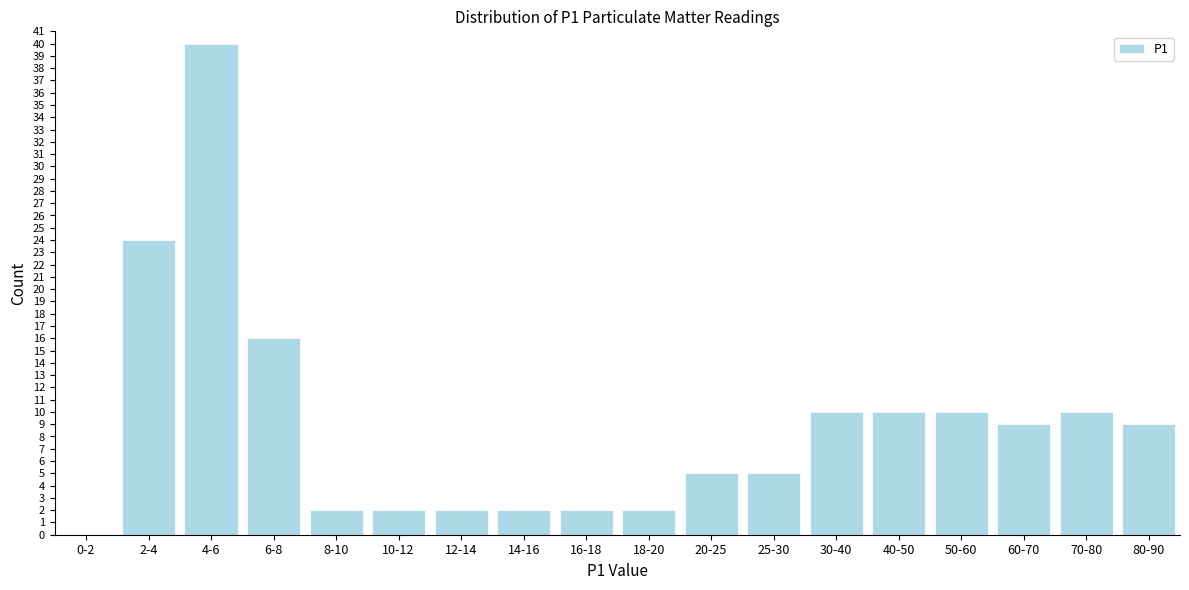

Reading left to right, what are all the values shown in this chart?

0-2=0	2-4=24	4-6=40	6-8=16	8-10=2	10-12=2	12-14=2	14-16=2	16-18=2	18-20=2	20-25=5	25-30=5	30-40=10	40-50=10	50-60=10	60-70=9	70-80=10	80-90=9